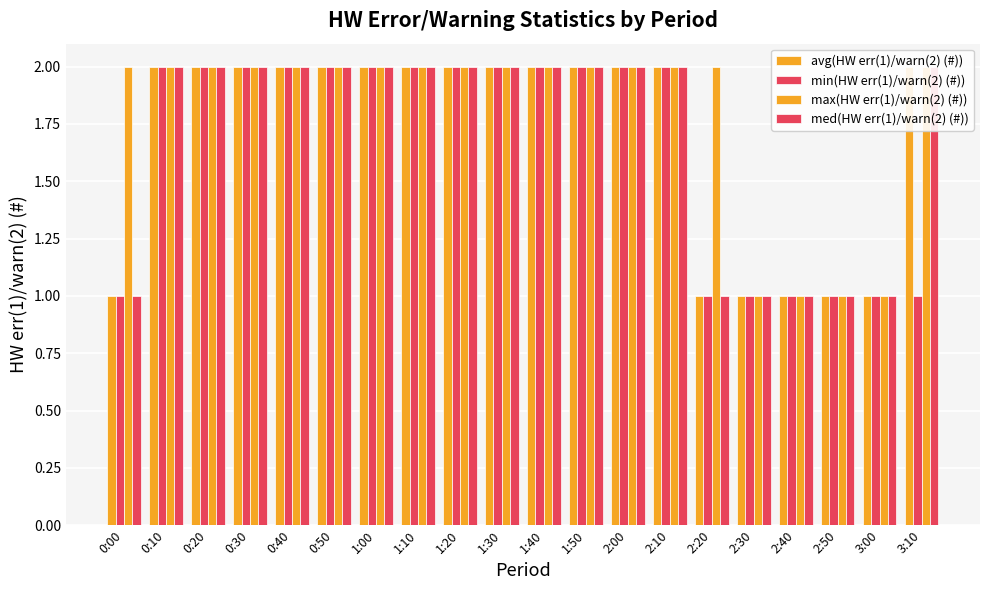

What is the total value across all series at 0:30?

8